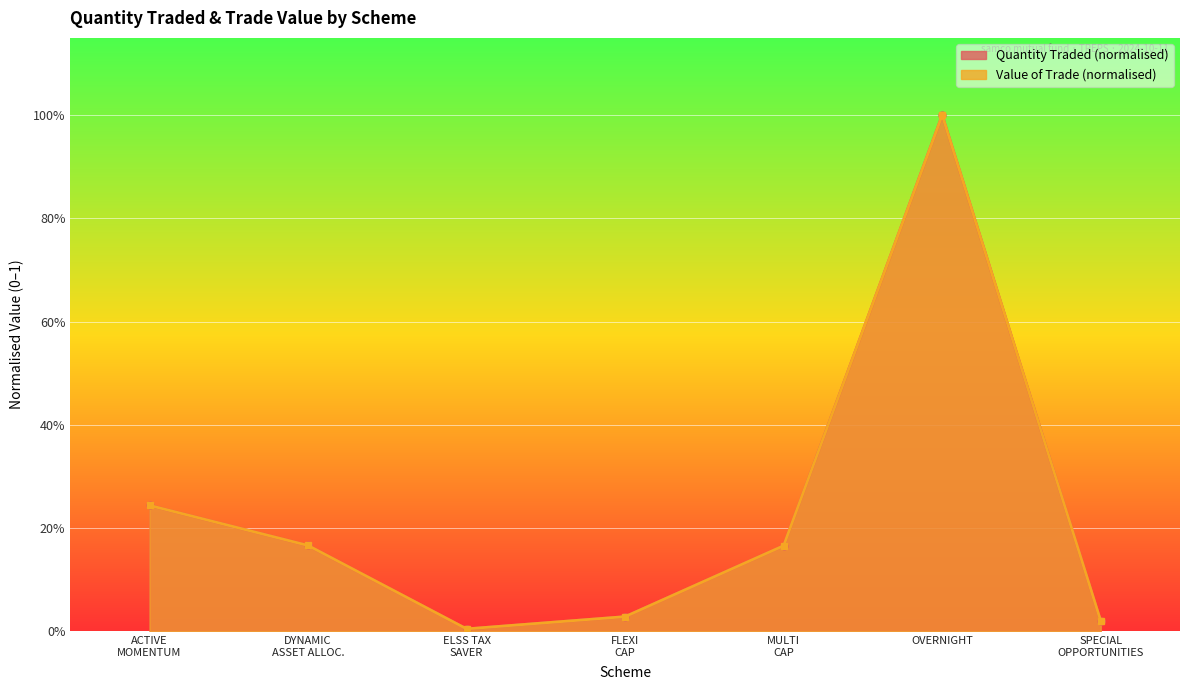

Reading left to right, extract all data points from this chart.

Quantity traded: 0.2	0.2	0.0	0.0	0.2	1.0	0.0
Value of the Trade: 0.2	0.2	0.0	0.0	0.2	1.0	0.0